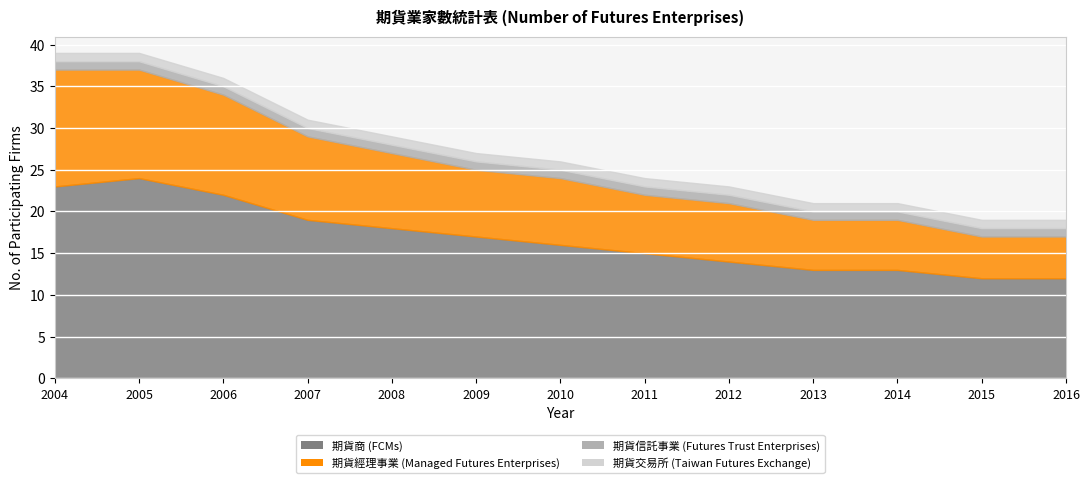

At how many categories does at least one series exceed 8?

13